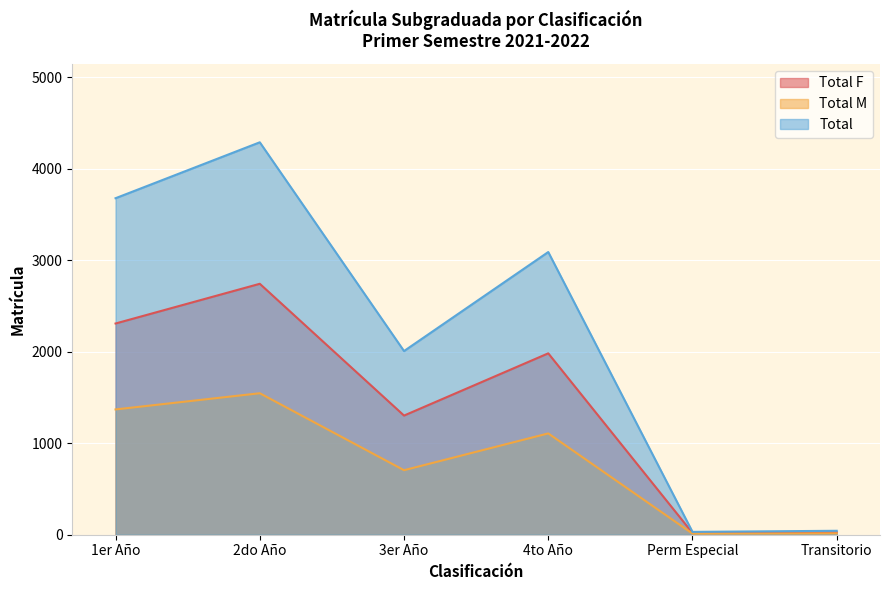

True or false: Total has a value of 6335 at 2do Año.

False